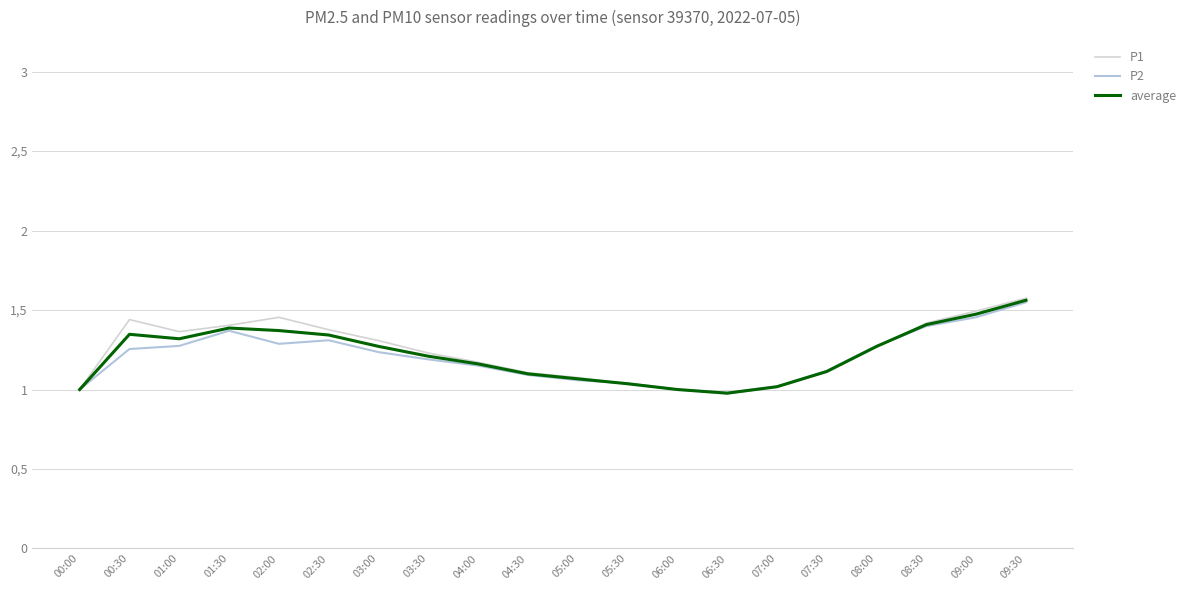

Reading left to right, transcribe all the data shown in this chart.

P1: 1.0	1.4	1.4	1.4	1.5	1.4	1.3	1.2	1.2	1.1	1.1	1.0	1.0	1.0	1.0	1.1	1.3	1.4	1.5	1.6
P2: 1.0	1.3	1.3	1.4	1.3	1.3	1.2	1.2	1.2	1.1	1.1	1.0	1.0	1.0	1.0	1.1	1.3	1.4	1.5	1.5
average: 1.0	1.3	1.3	1.4	1.4	1.3	1.3	1.2	1.2	1.1	1.1	1.0	1.0	1.0	1.0	1.1	1.3	1.4	1.5	1.6